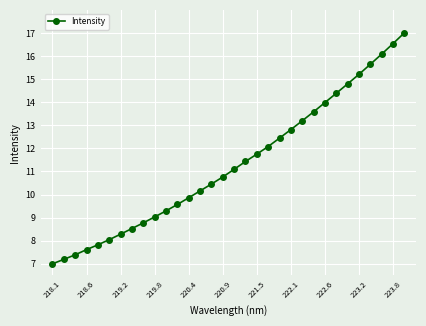

What is the smallest value displayed?

7.0